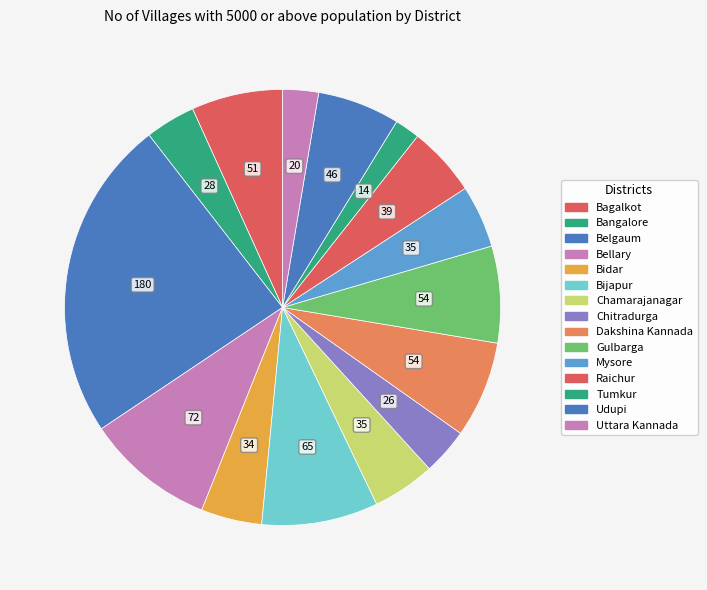

Count the number of slices in the pie.

15